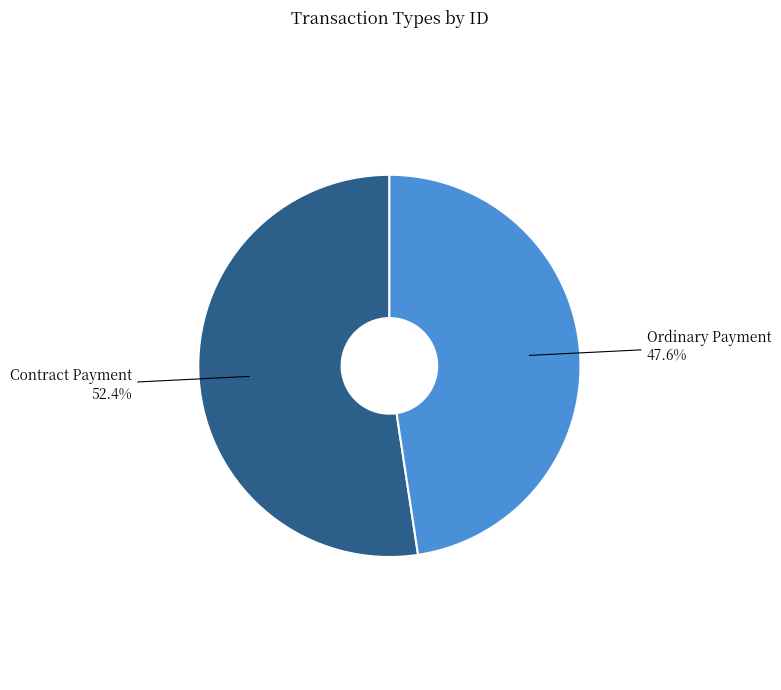

Does any single category account for the majority?

Yes